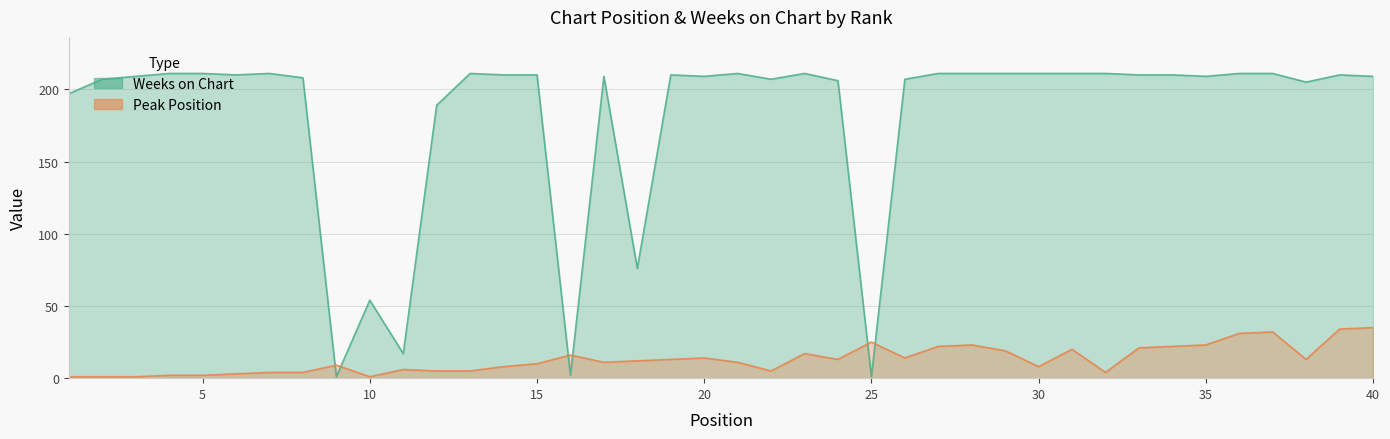

Reading left to right, list all the values displayed in this chart.

Peak Position: 1	1	1	2	2	3	4	4	9	1	6	5	5	8	10	16	11	12	13	14	11	5	17	13	25	14	22	23	19	8	20	4	21	22	23	31	32	13	34	35
Weeks on Chart: 197	207	209	211	211	210	211	208	1	54	17	189	211	210	210	2	209	76	210	209	211	207	211	206	1	207	211	211	211	211	211	211	210	210	209	211	211	205	210	209